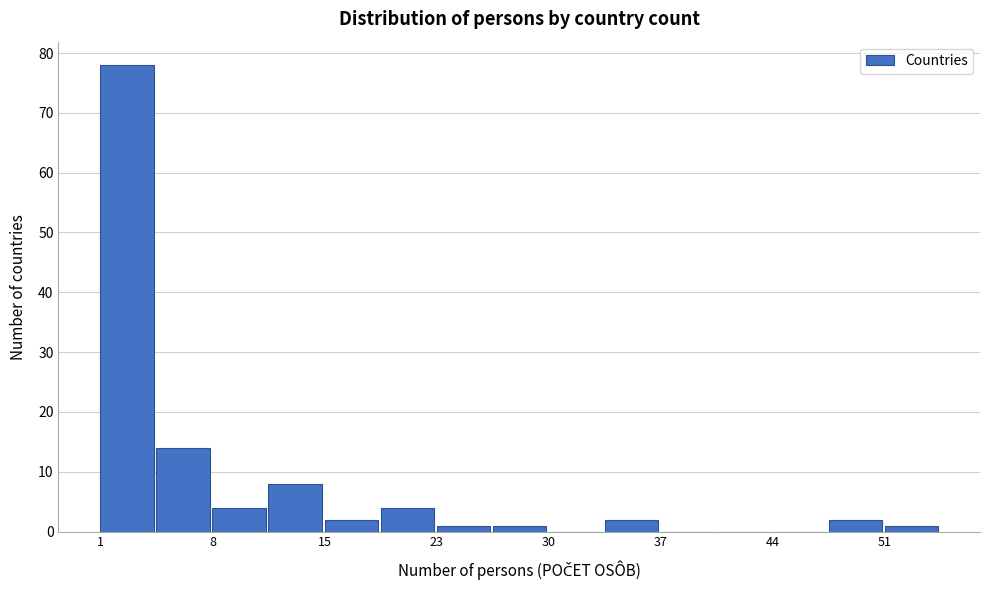

Read against the x-axis, roughly where is the centre of the tallest bar?

3